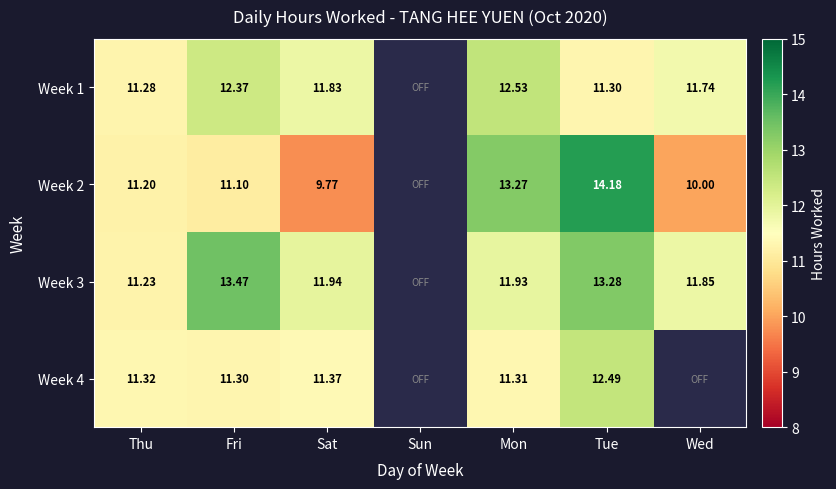

Which series has the widest spread of values?

Week 2